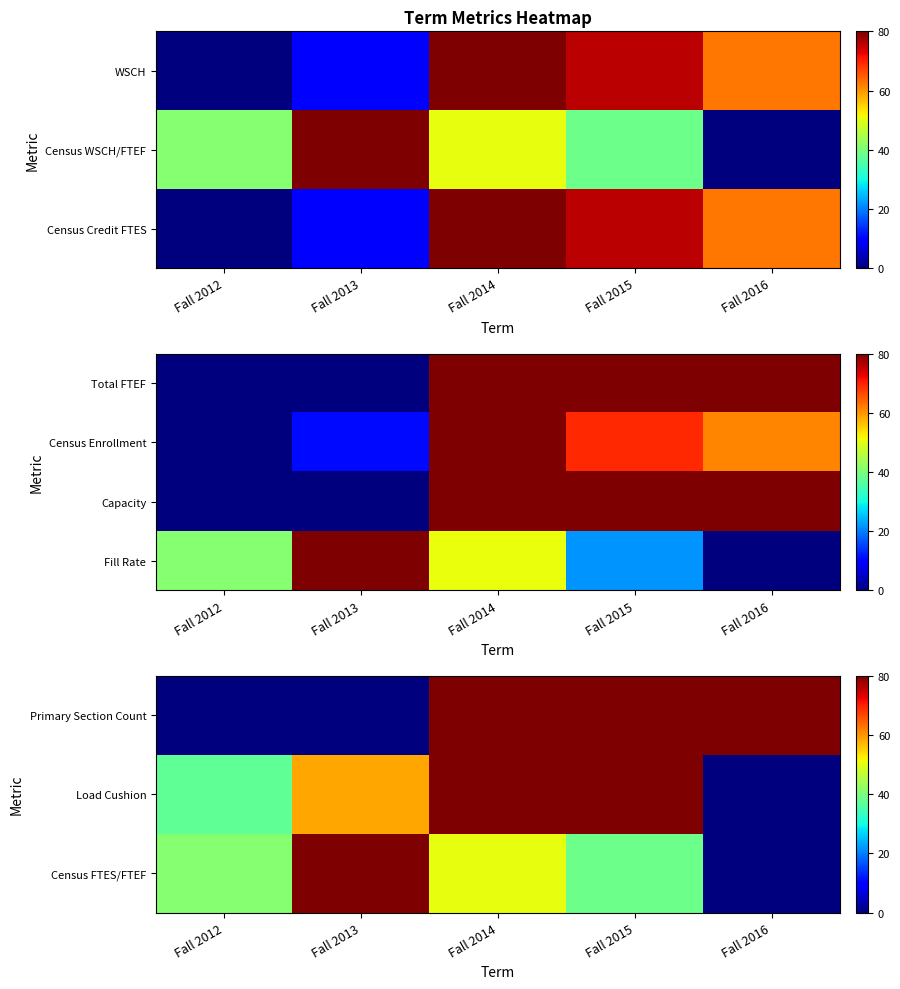

Is the value of Load Cushion at Fall 2013 greater than the value of Census FTES/FTEF at Fall 2015?

Yes